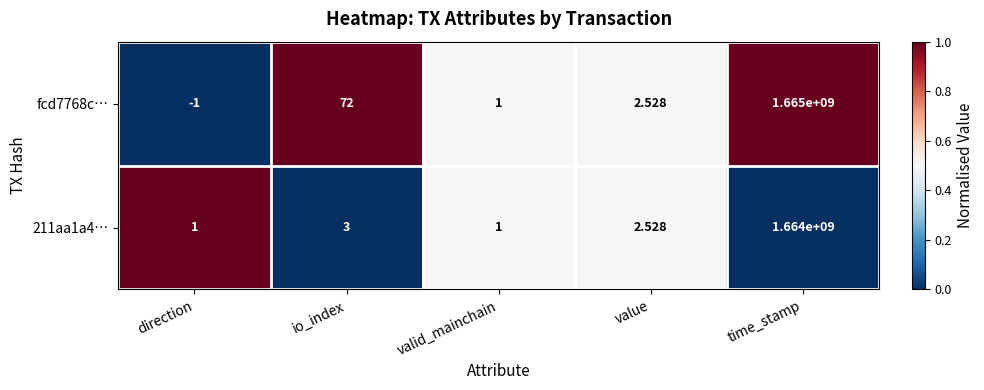

At which category is the sum across all series the highest?

time_stamp